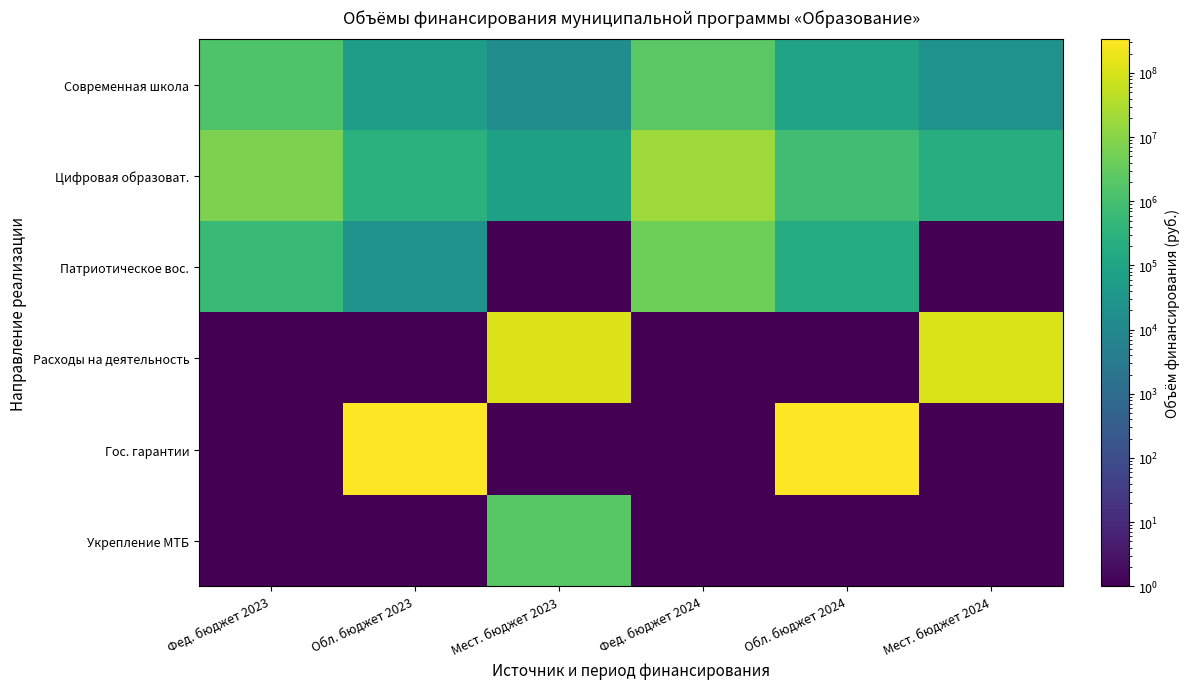

What is the spread (max minus min) of values at Обл. бюджет 2024?

326003473.1